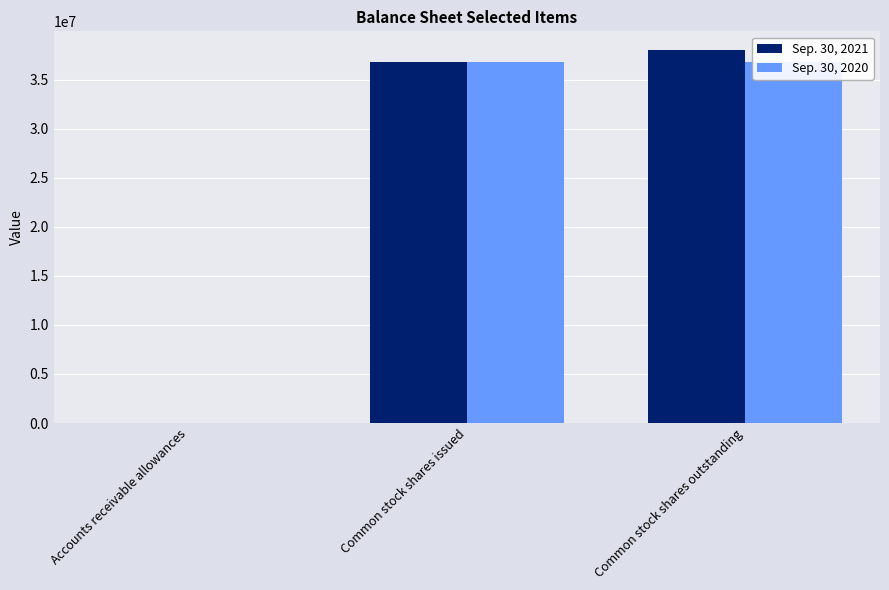

What is the difference between the Sep. 30, 2021 values at Accounts receivable allowances and Common stock shares issued?

36841605